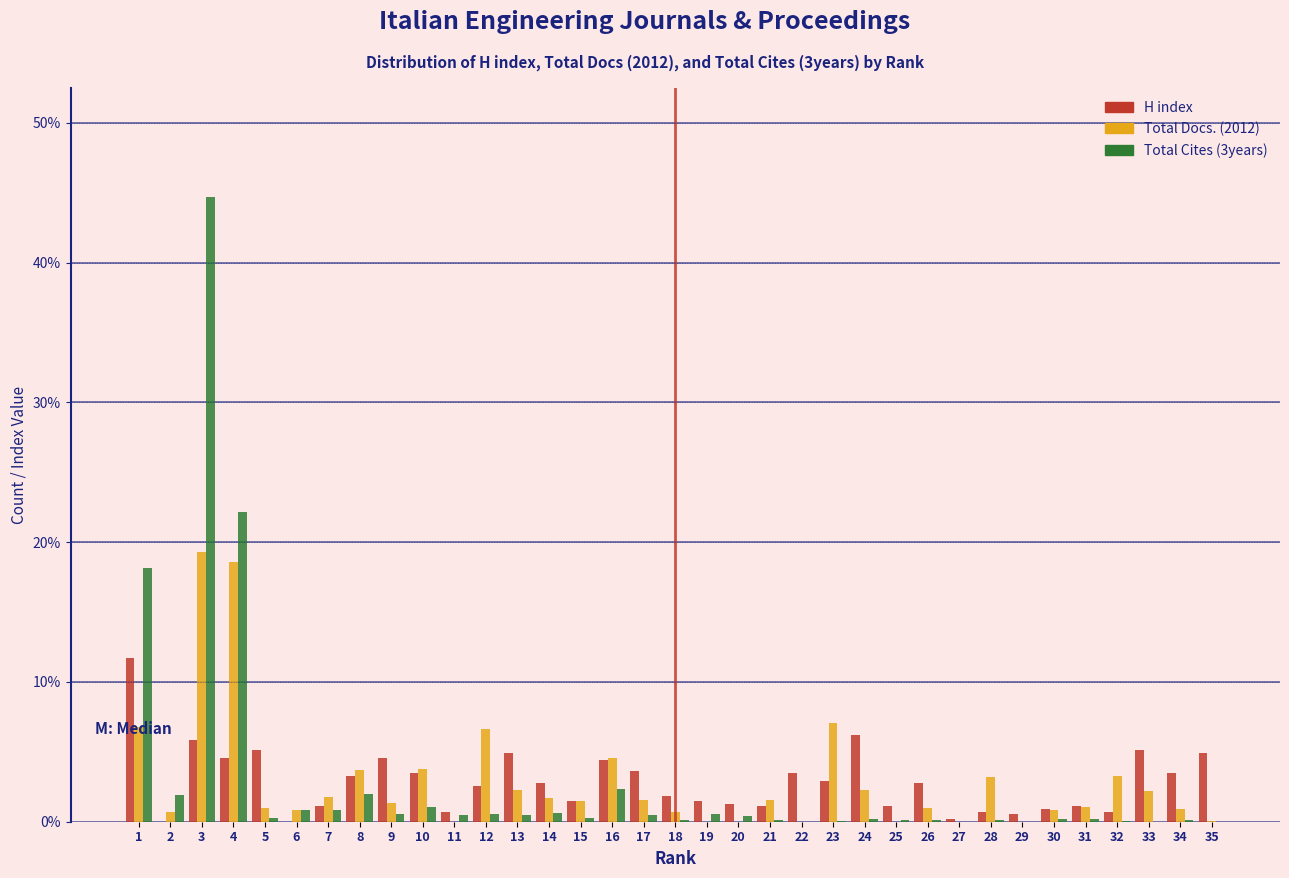

Which label corresponds to the largest value in the chart?

3